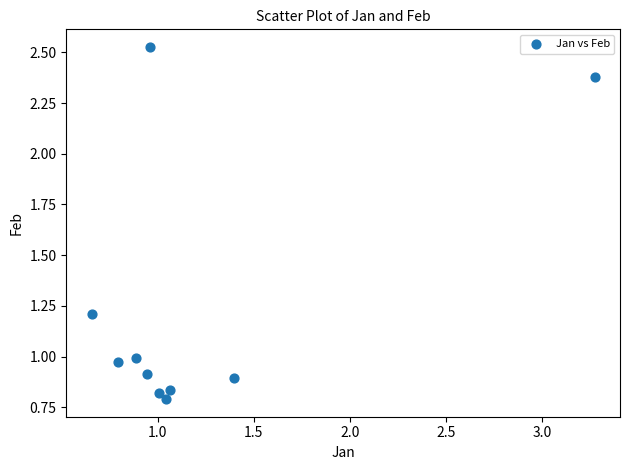

What is the range of X values (max minus min)?

2.6